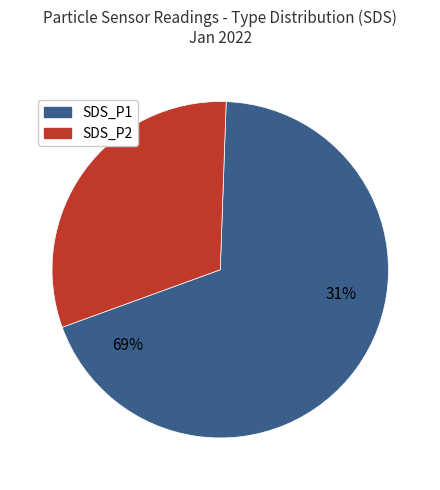

Which category has the biggest portion of the pie?

SDS_P1